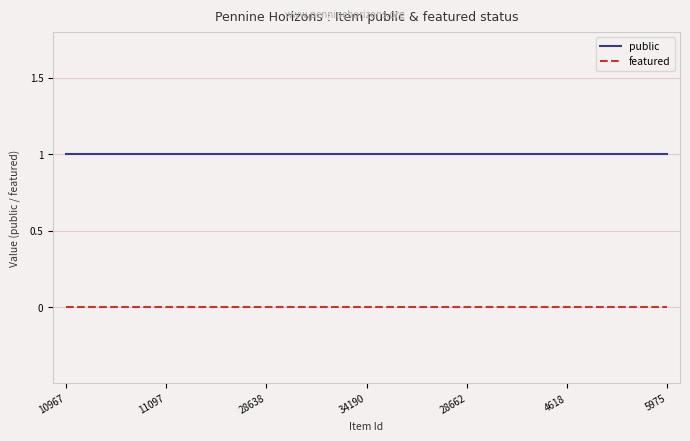

Which series has the largest total across all categories?

public